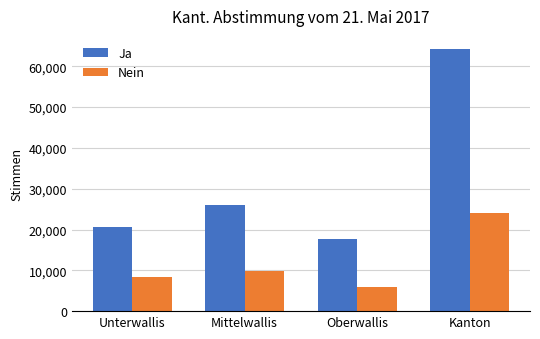

Which series has the widest spread of values?

Ja